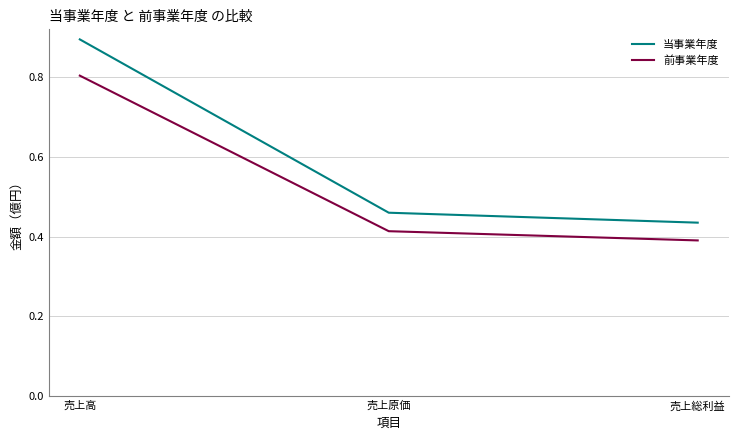

Which label corresponds to the smallest value in the chart?

売上総利益